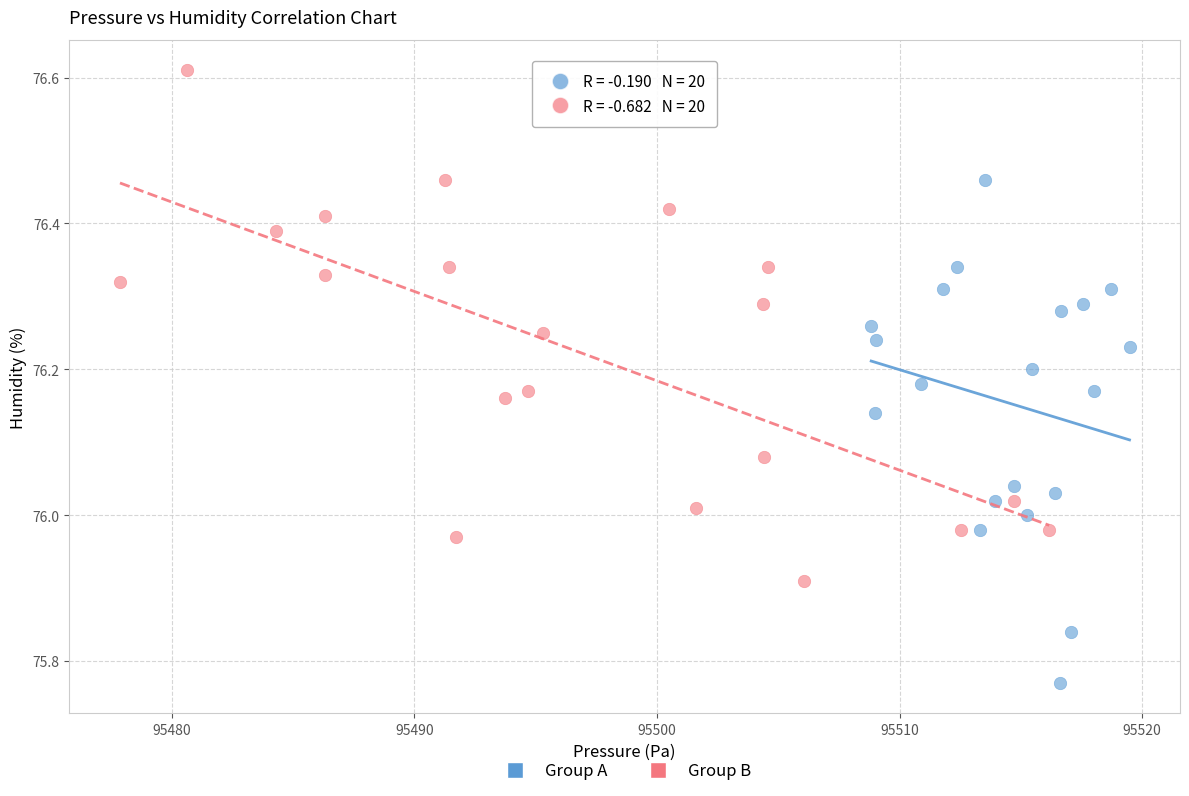

Which series reaches the maximum Y coordinate?

Group B